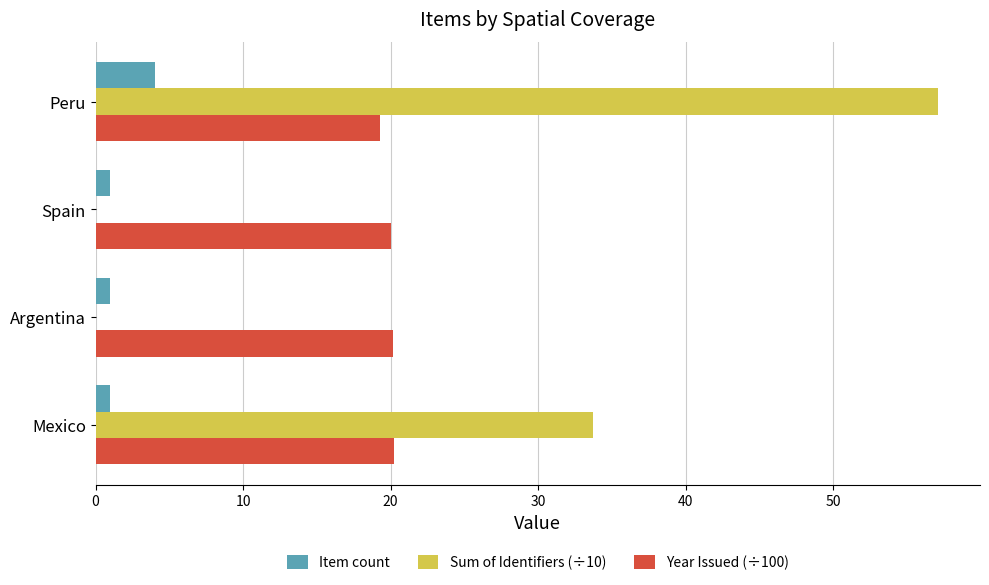

At which category is the sum across all series the highest?

Peru